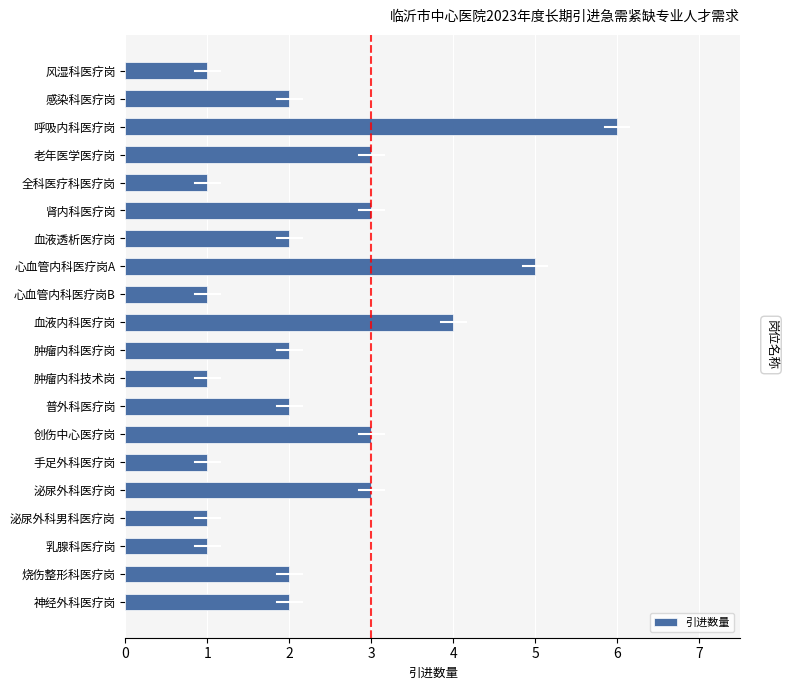

What value does the data have at 血液内科医疗岗?

4